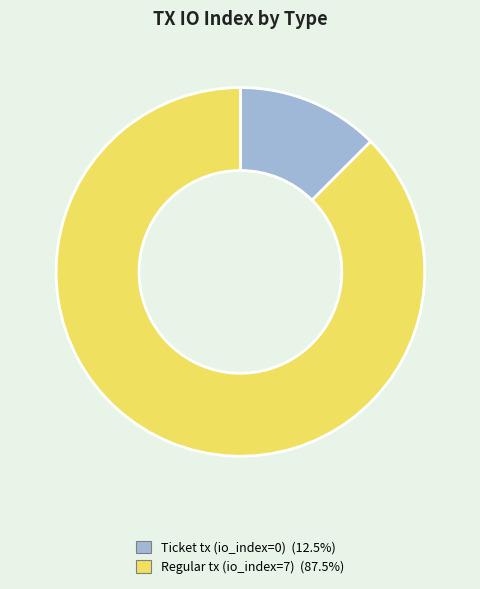

Is there a majority slice in this chart?

Yes